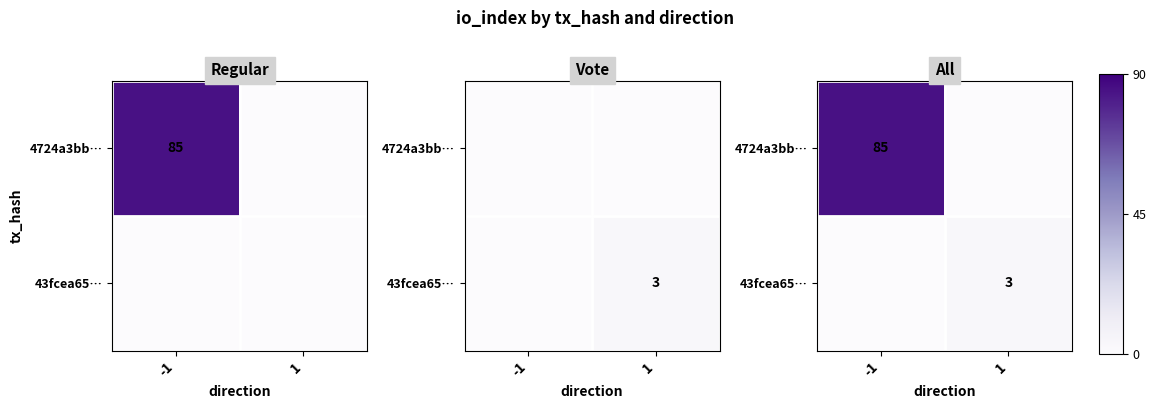

What is the difference between the highest and lowest values at -1?

85